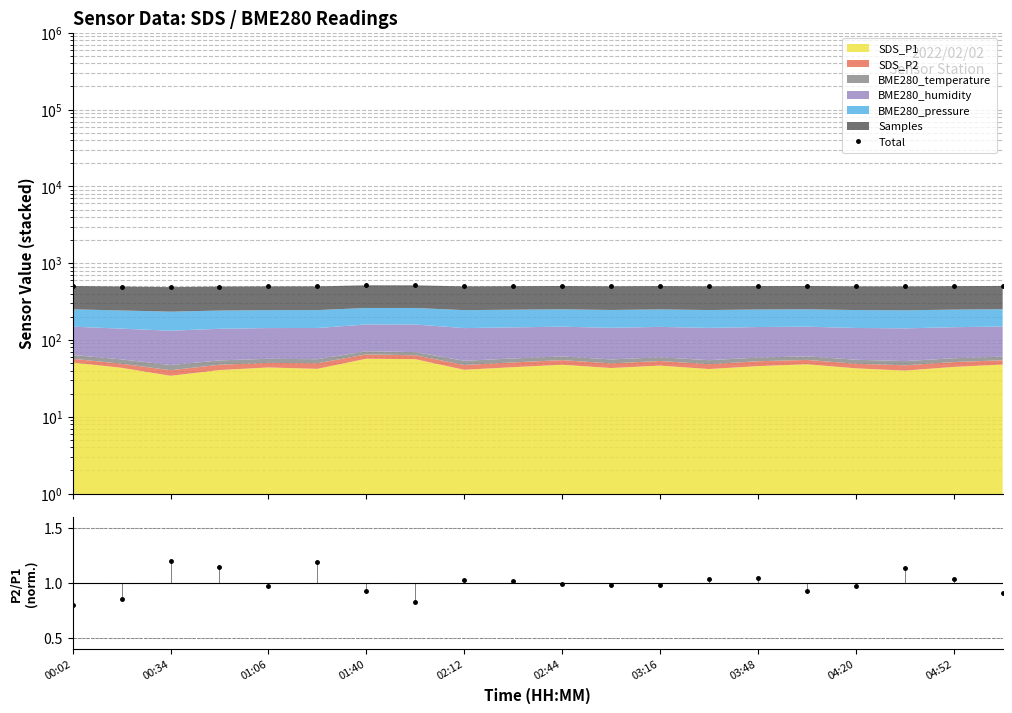

How many categories are shown in the chart?

20